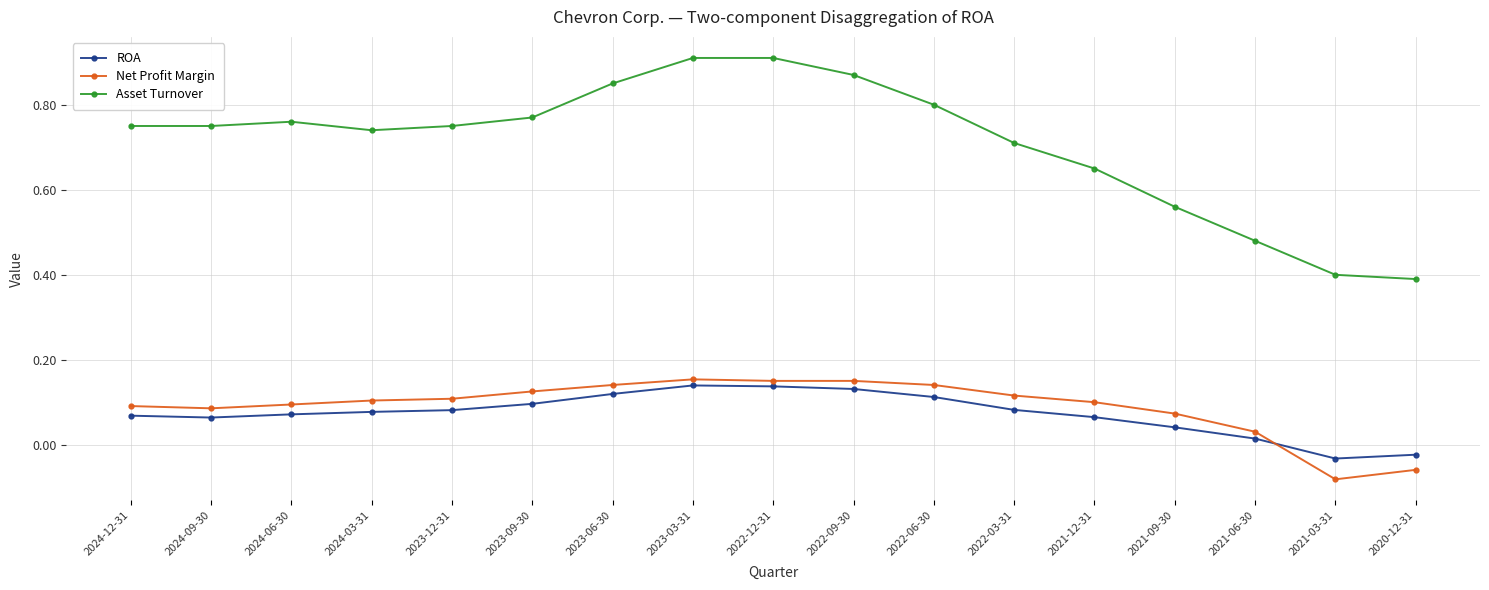

True or false: Asset Turnover and ROA intersect in this chart.

False